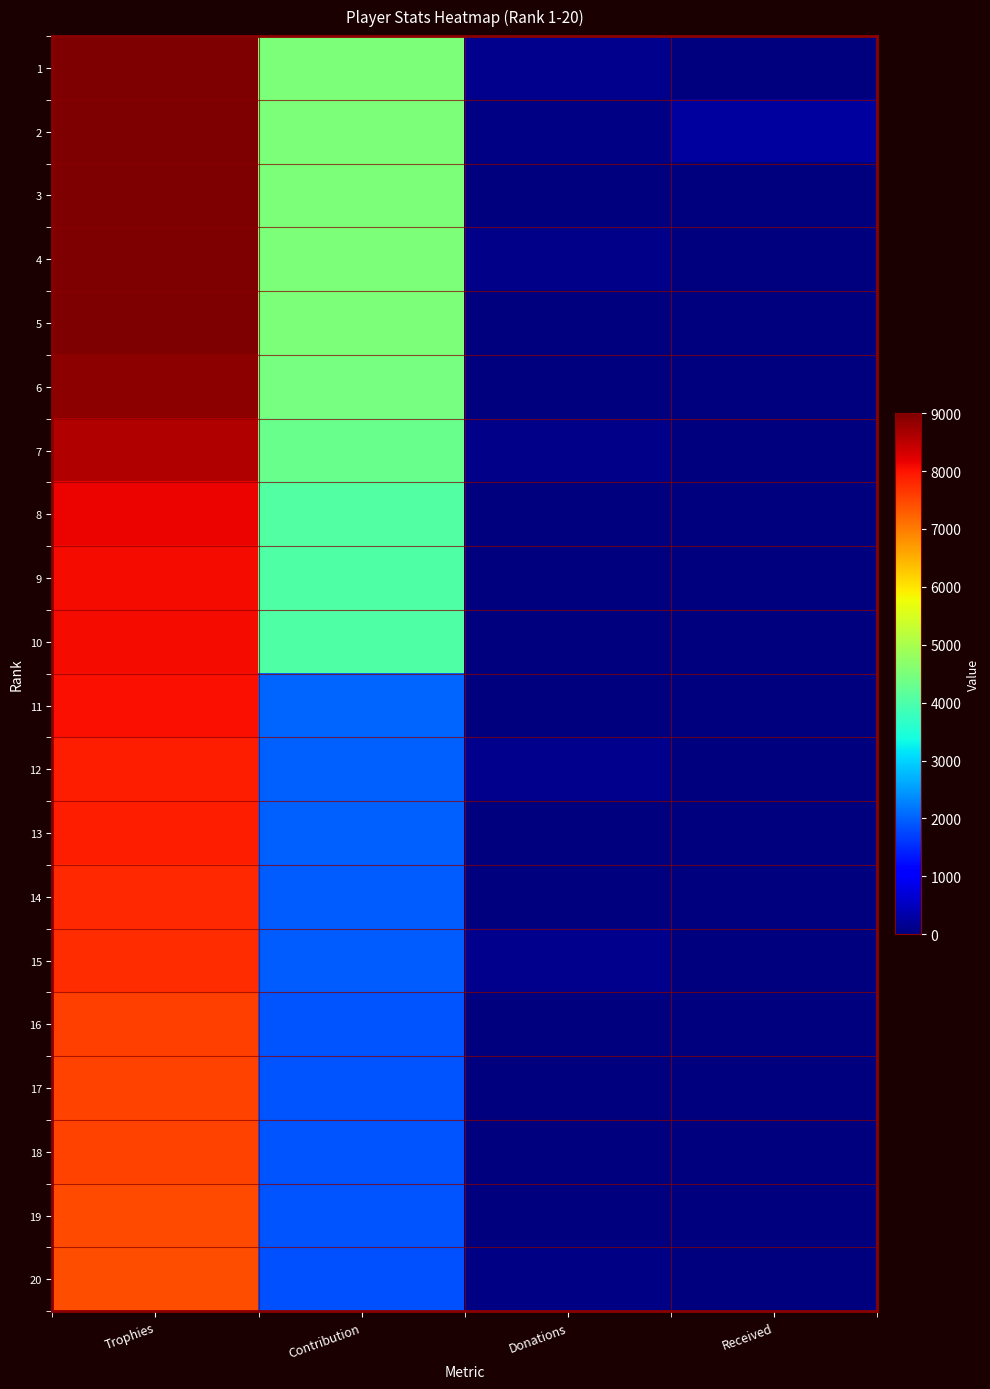

Between Donations and Received, which series saw the biggest shift?

2